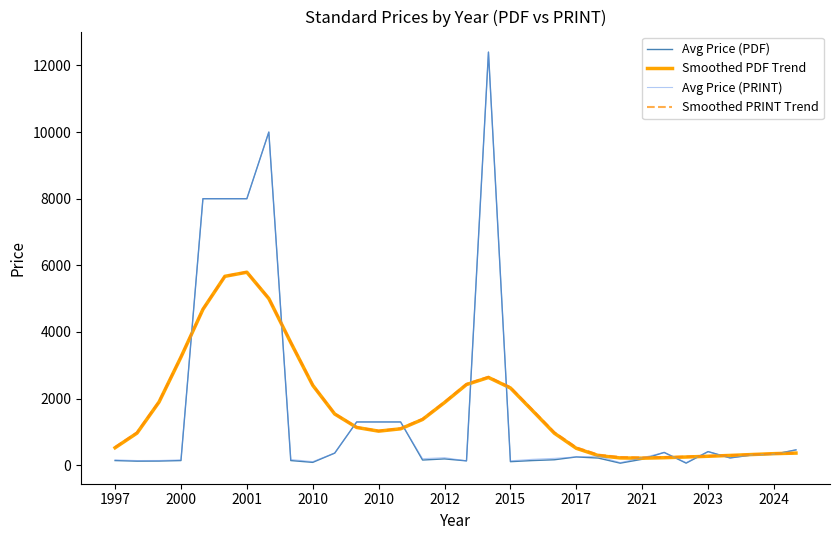

Which series has the largest range (max minus min)?

Avg Price (PDF)